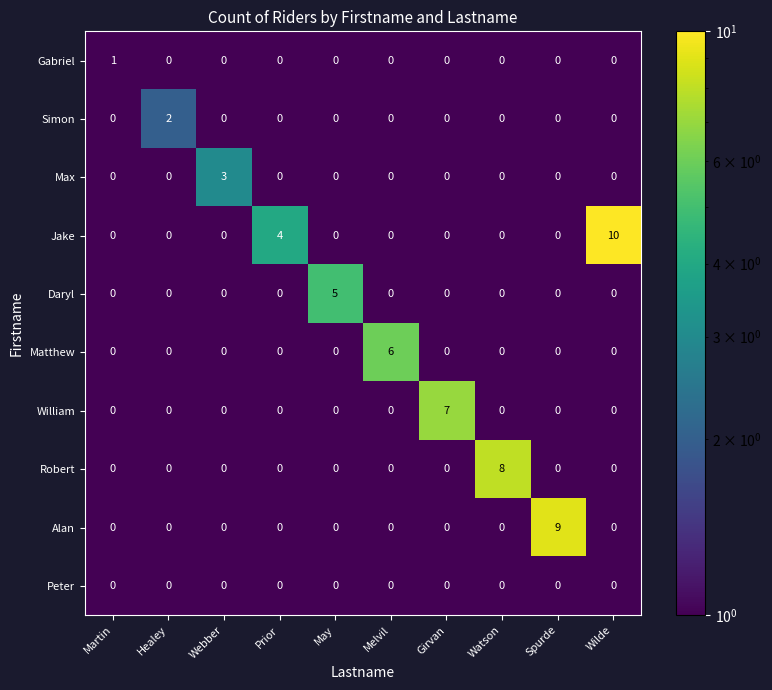

Between Webber and Prior, which series saw the biggest shift?

Jake